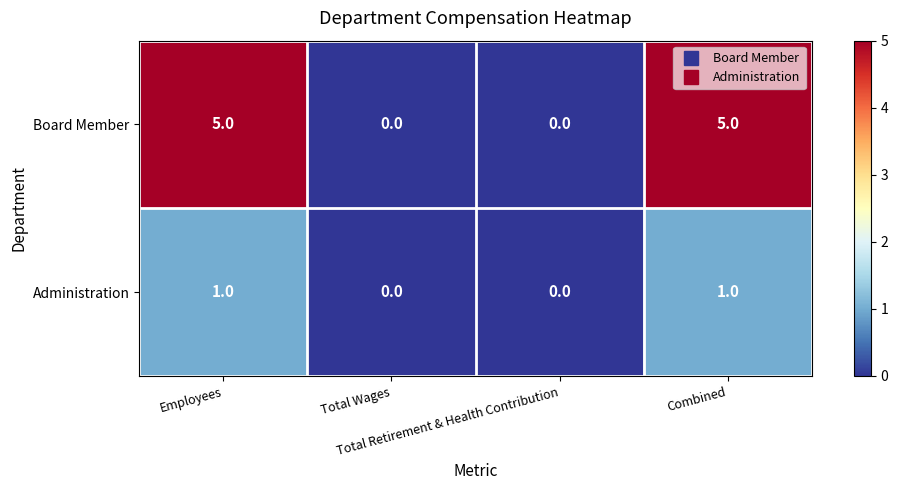

Rank the series by their maximum value, from lowest to highest.

Administration, Board Member